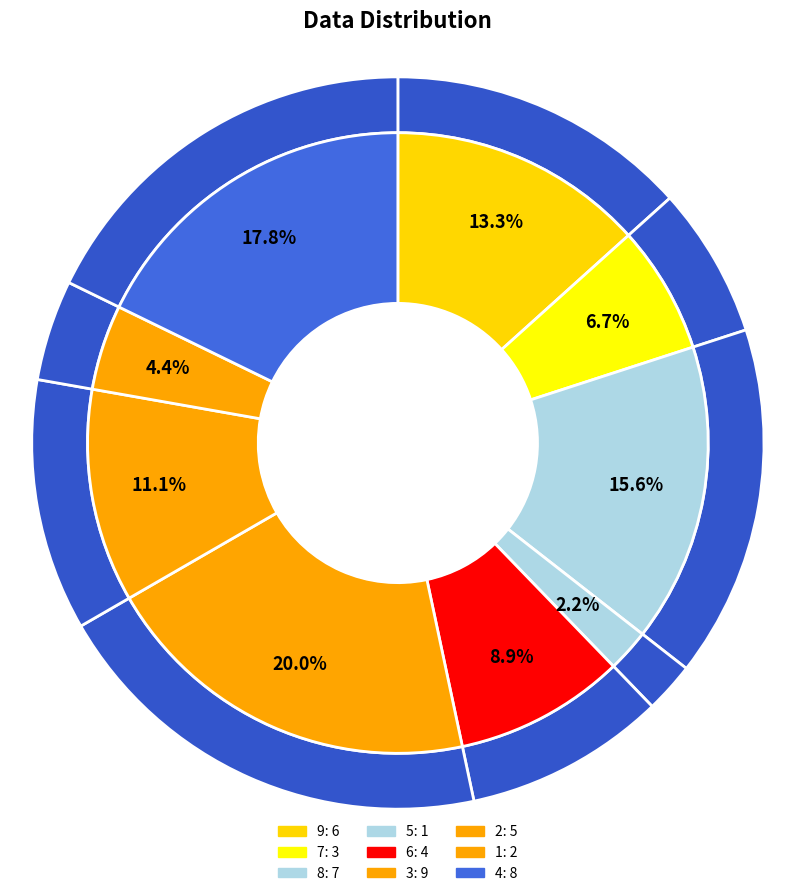

The 7 slice represents 1% of the pie. True or false?

False